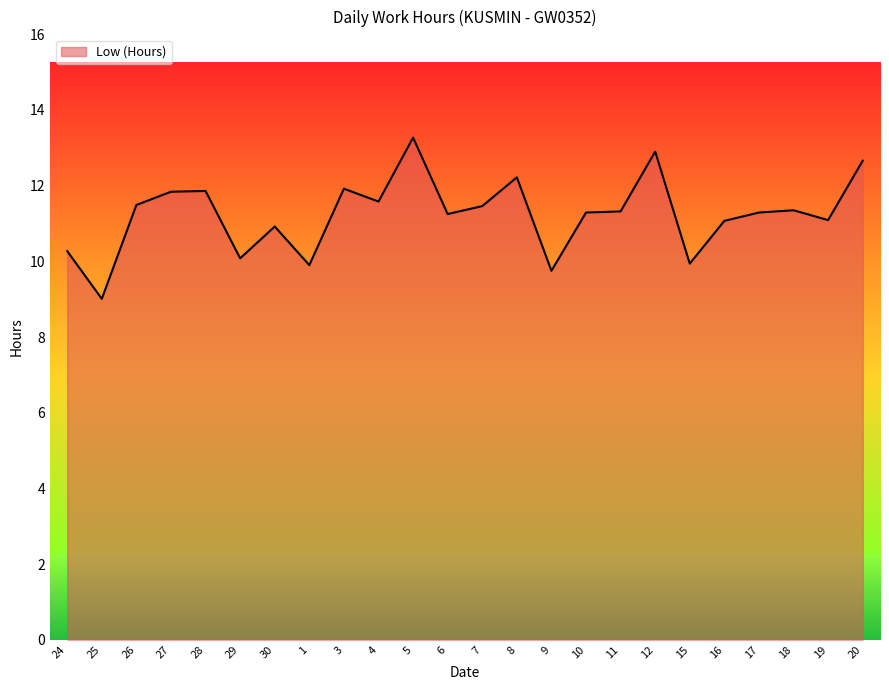

Read the value at 27.

11.8